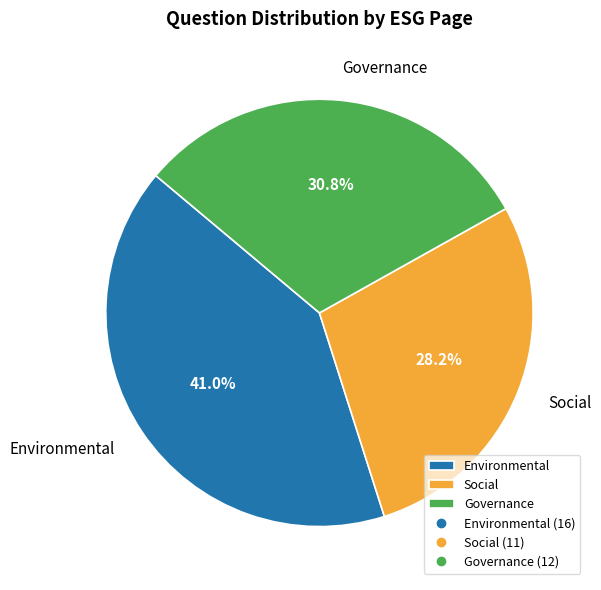

To the nearest percent, what is the combined percentage of Governance and Environmental?

72%